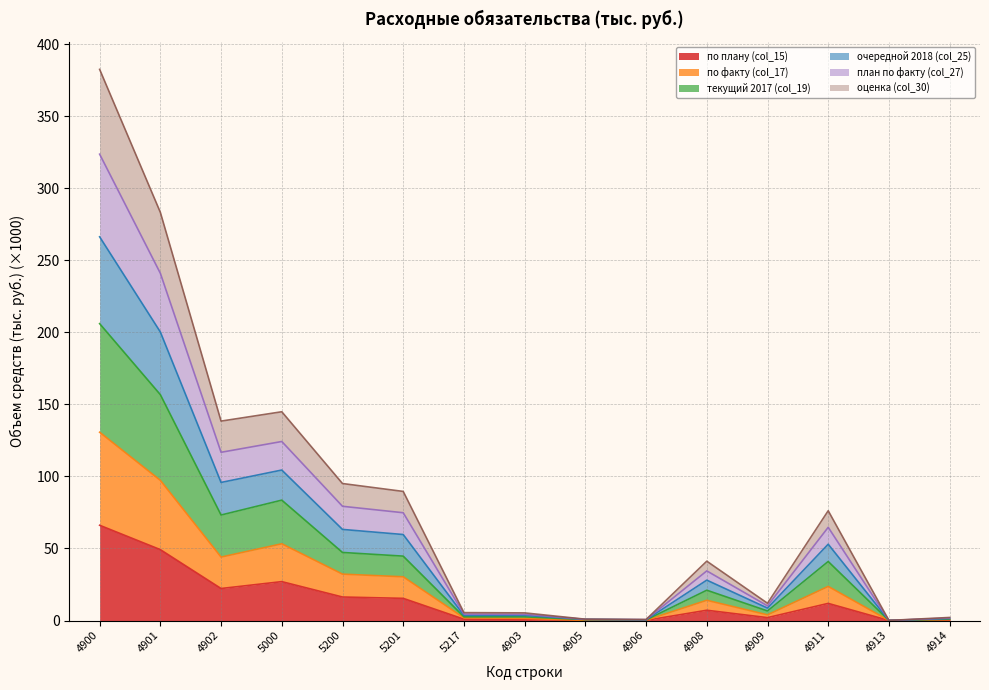

At which label does план по факту (col_27) reach its minimum?

4913